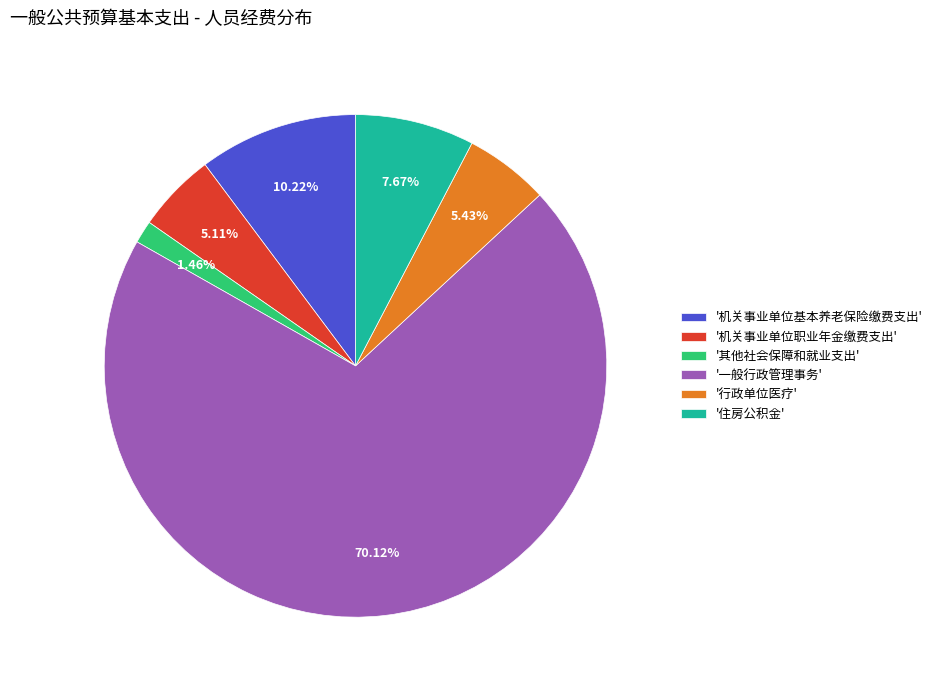

What is the majority slice?

'一般行政管理事务'